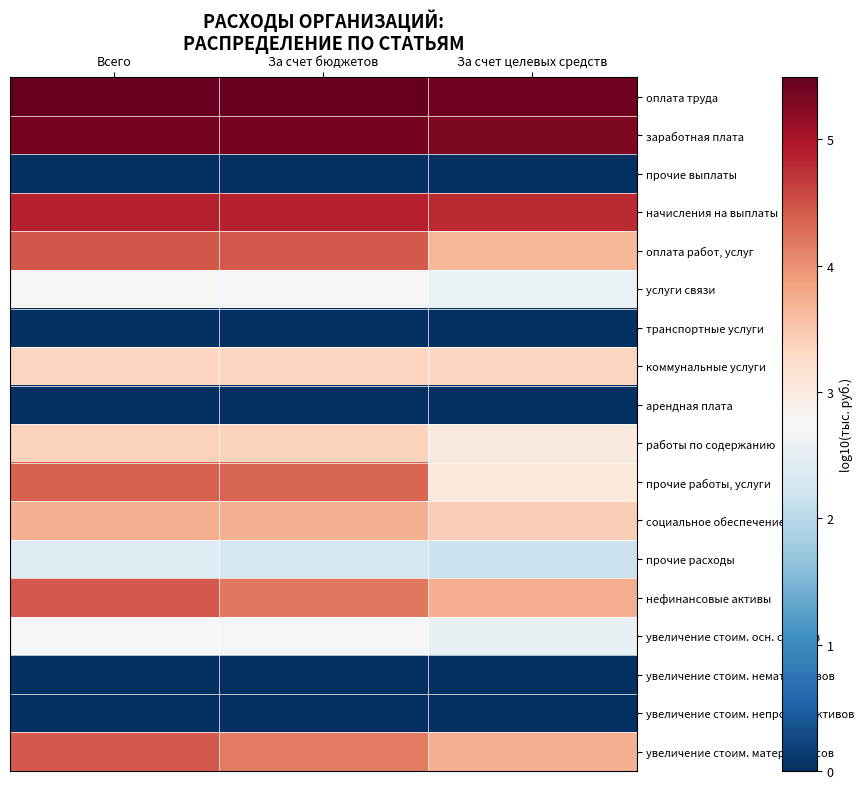

Which has a higher value, За счет бюджетов or За счет целевых средств?

За счет бюджетов